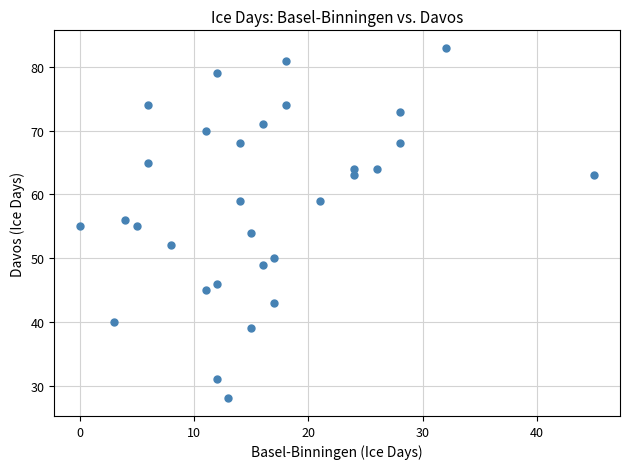

What is the range of Y values (max minus min)?

55